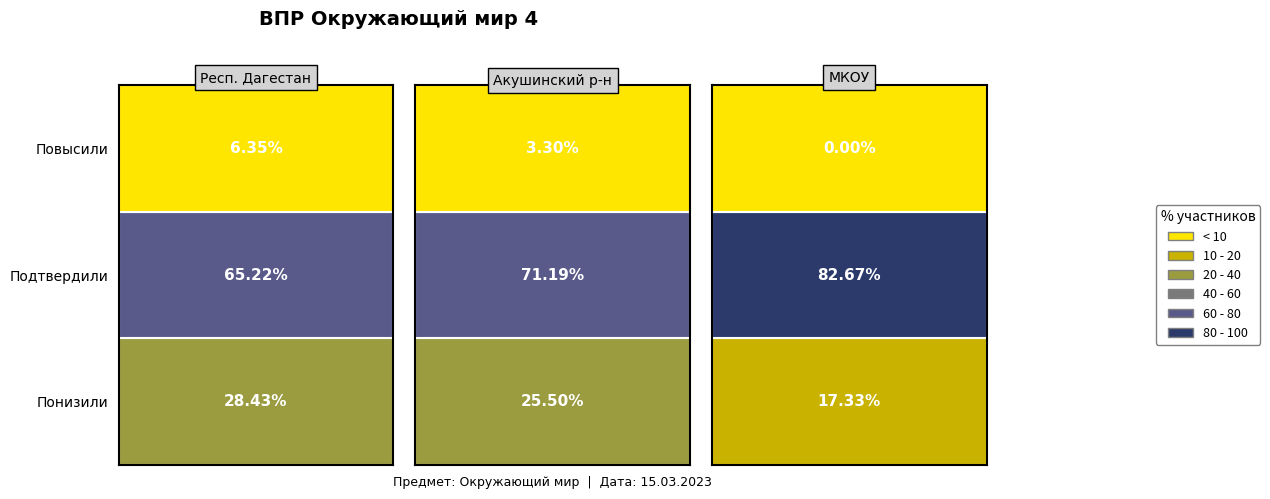

Rank the categories by Акушинский муниципальный район value from lowest to highest.

Повысили, Понизили, Подтвердили